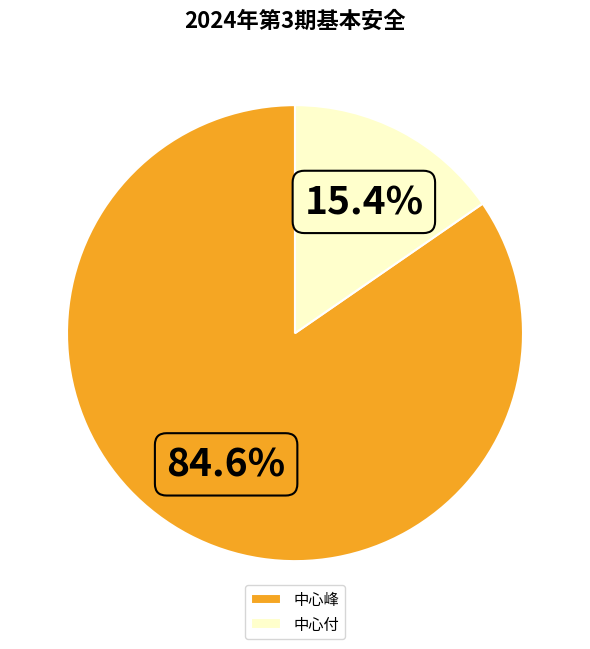

Which category has the smallest portion of the pie?

中心付